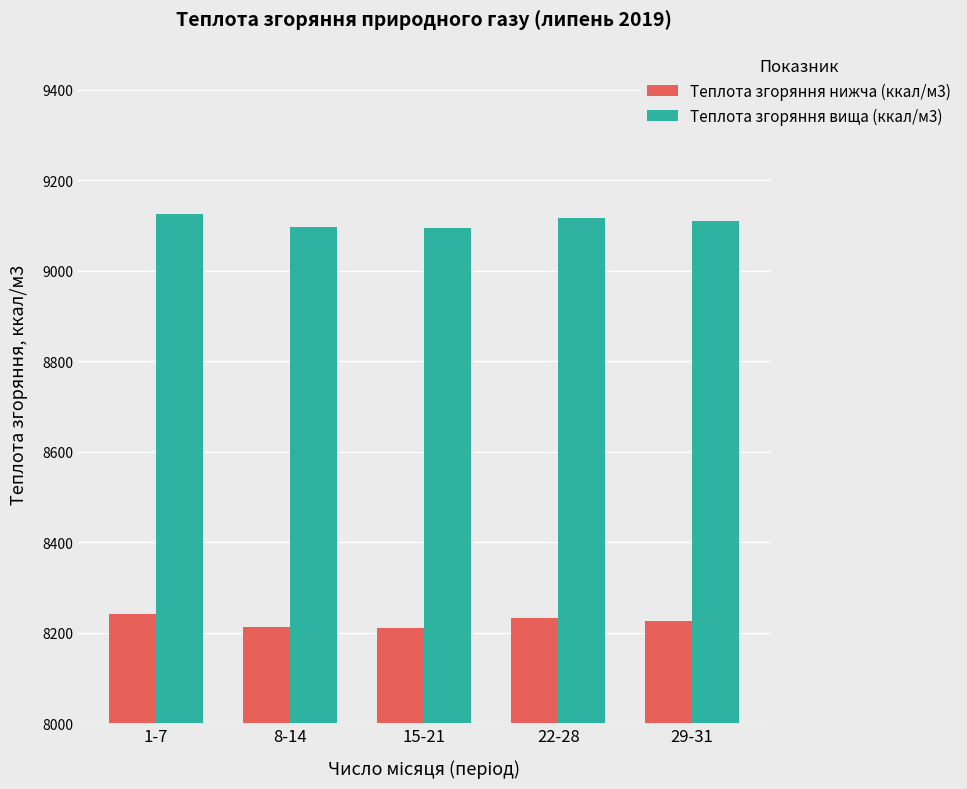

The Теплота згоряння нижча (ккал/м3) series shows 13632.1 at 8-14. True or false?

False